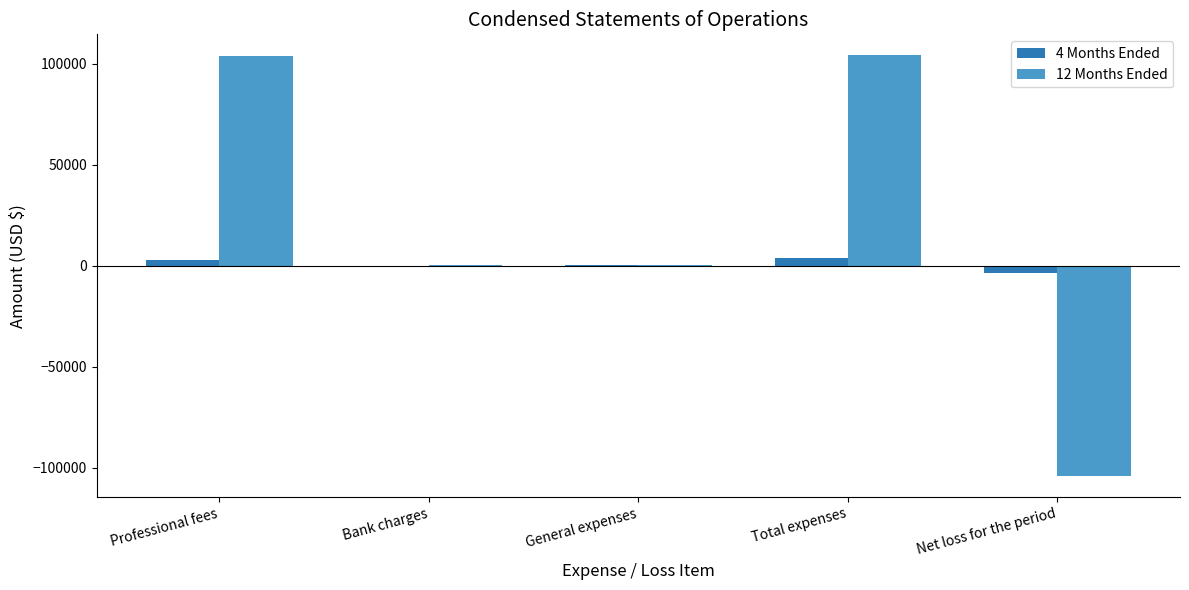

Is it true that 12 Months Ended equals -169414 at Net loss for the period?

False